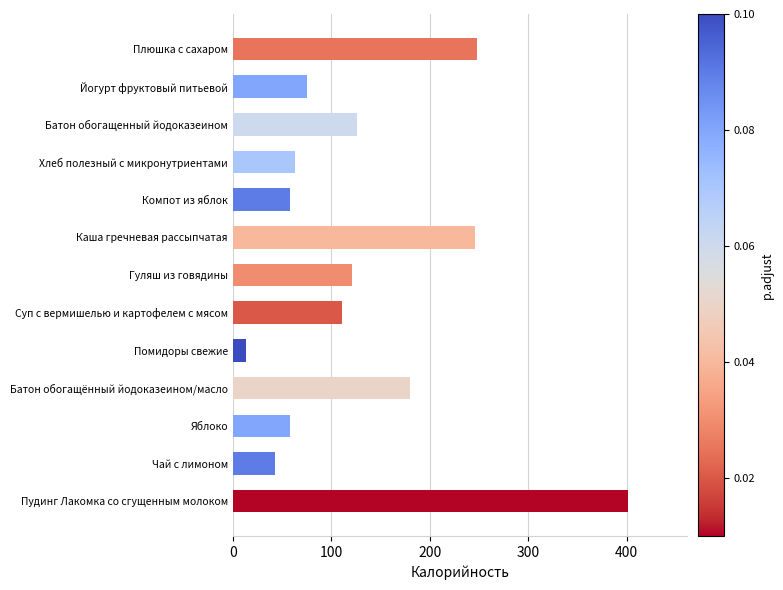

How many categories are shown in the chart?

13